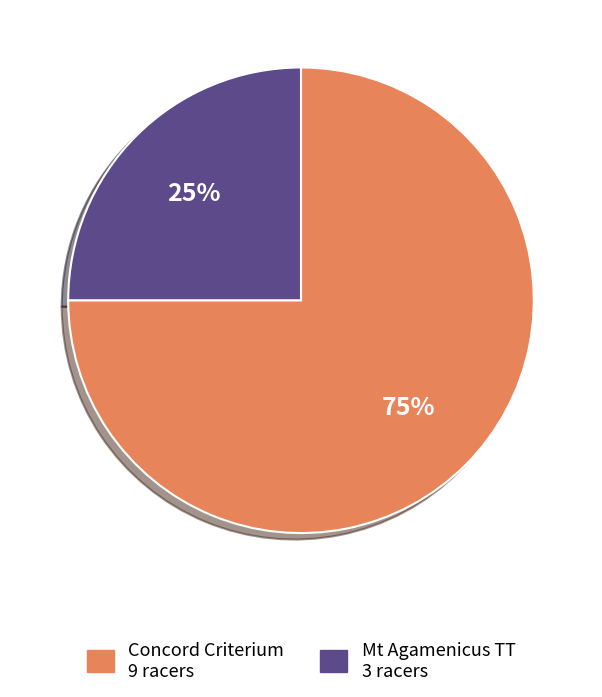

What percentage is the Concord Criterium slice, to the nearest percent?

75%